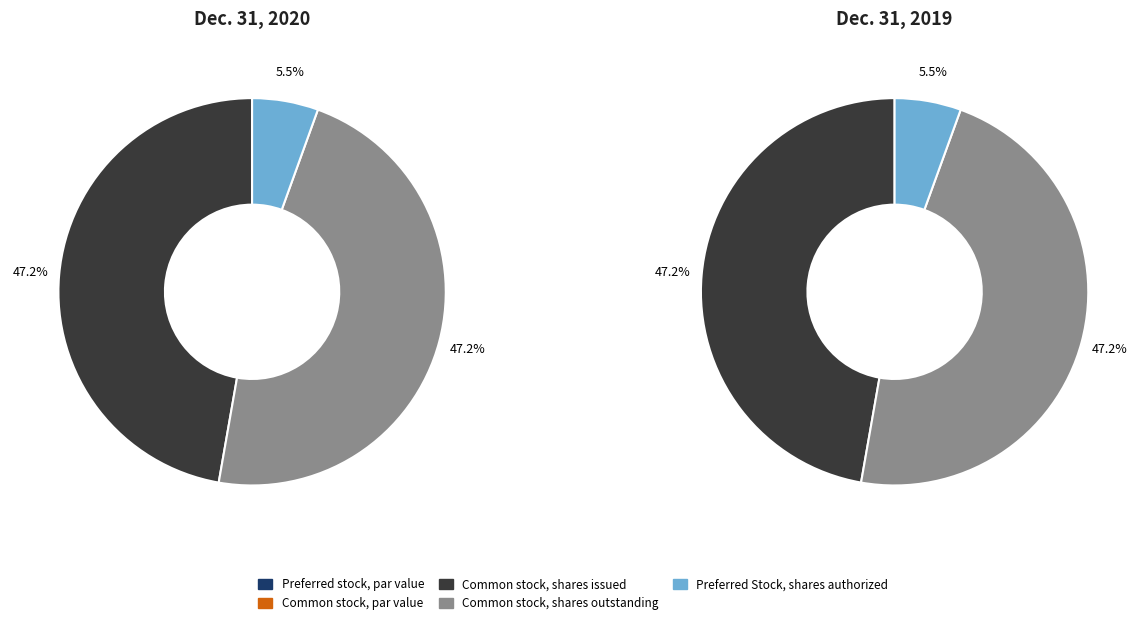

Between Preferred stock, par value and Common stock, par value, which is larger?

Preferred stock, par value